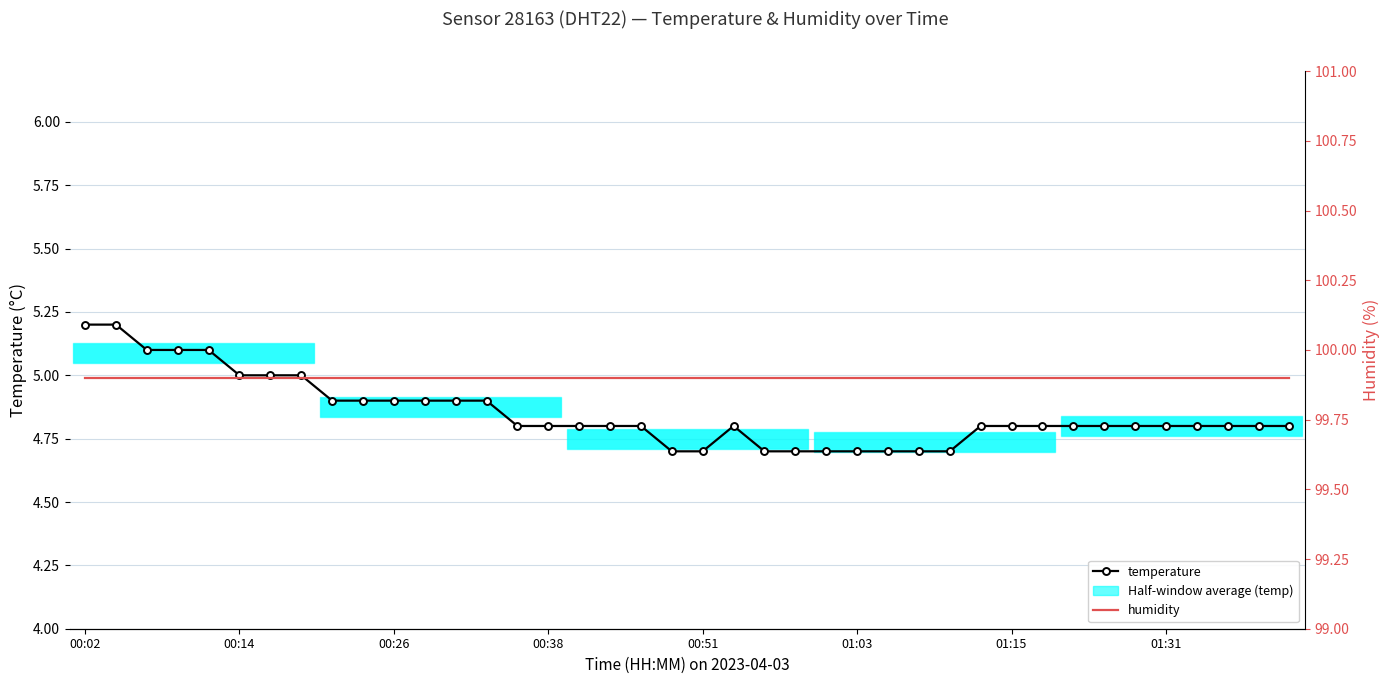

The value of humidity at 01:15 is 162.1. True or false?

False